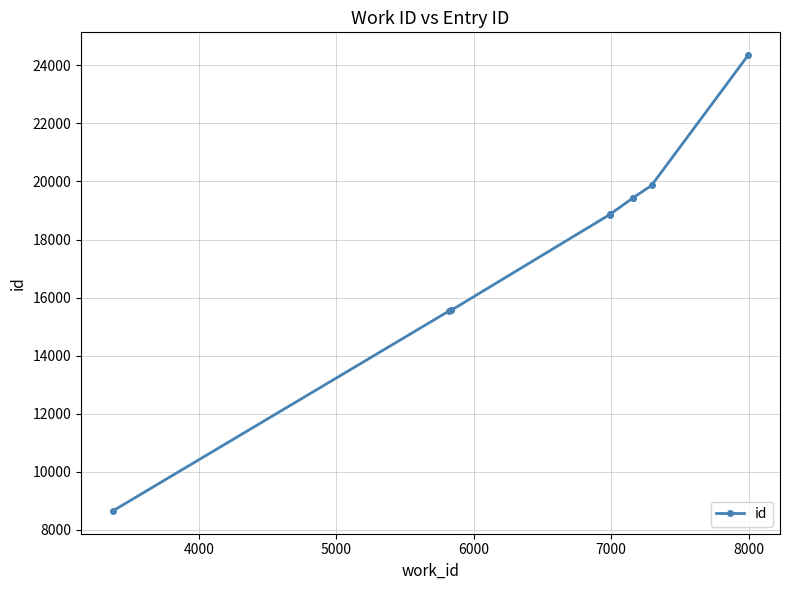

What is the maximum value shown in the chart?

24353